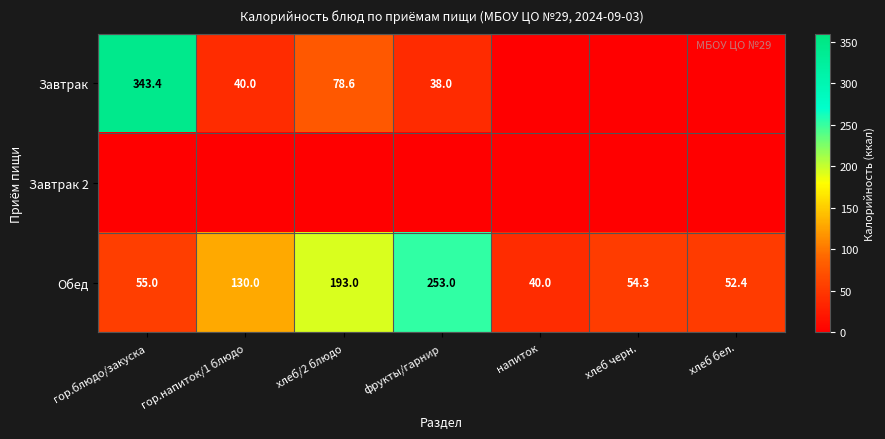

Which category has the highest value in the Обед series?

фрукты/гарнир